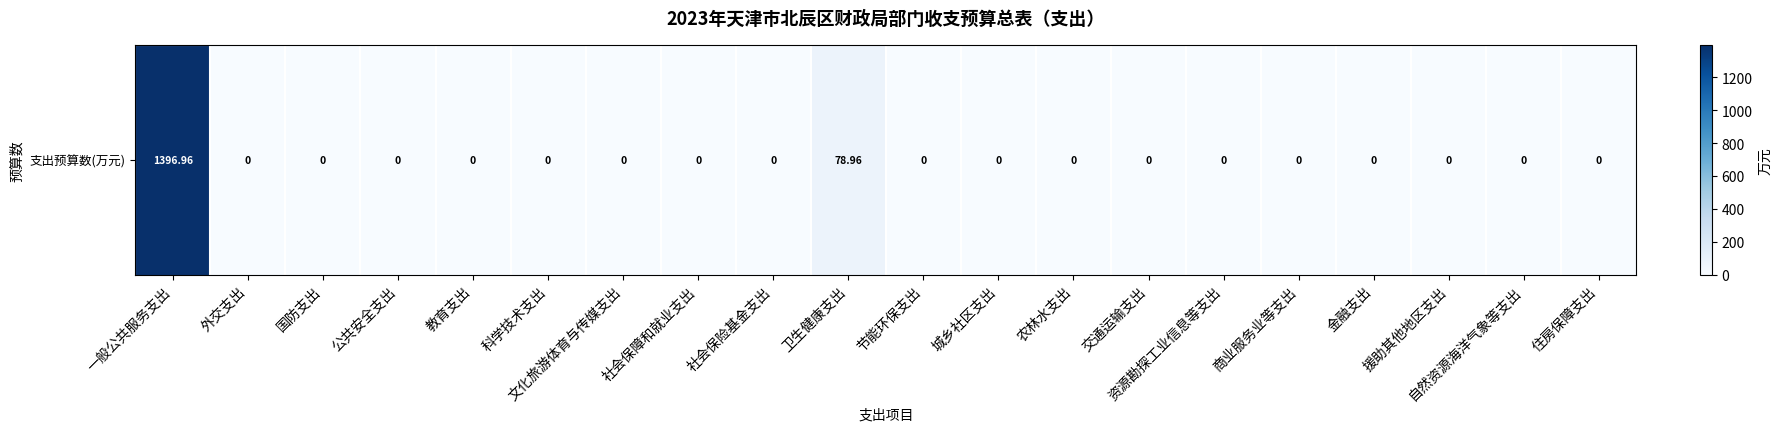

Reading left to right, what are all the values shown in this chart?

1397.0	0.0	0.0	0.0	0.0	0.0	0.0	0.0	0.0	79.0	0.0	0.0	0.0	0.0	0.0	0.0	0.0	0.0	0.0	0.0